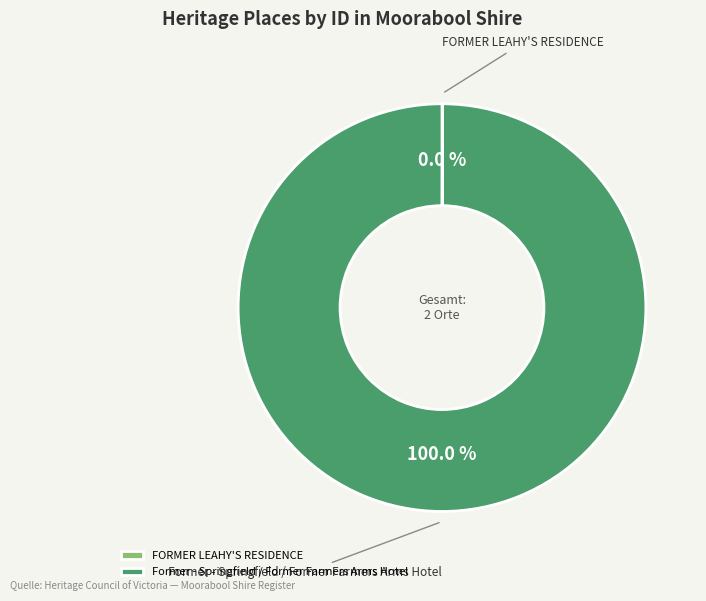

What is the largest slice in the pie chart?

Former - Springfield / Former Farmers Arms Hotel